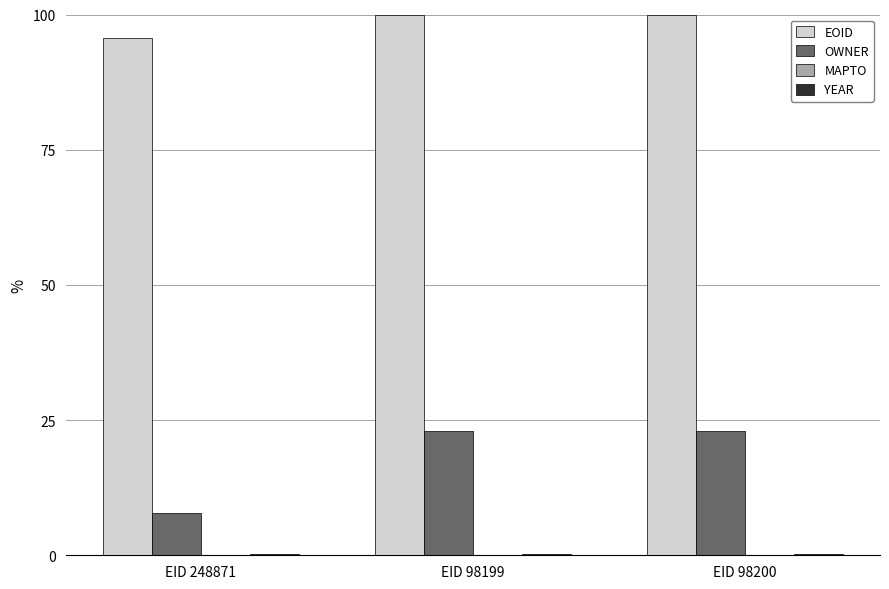

Count the number of categories in the chart.

3